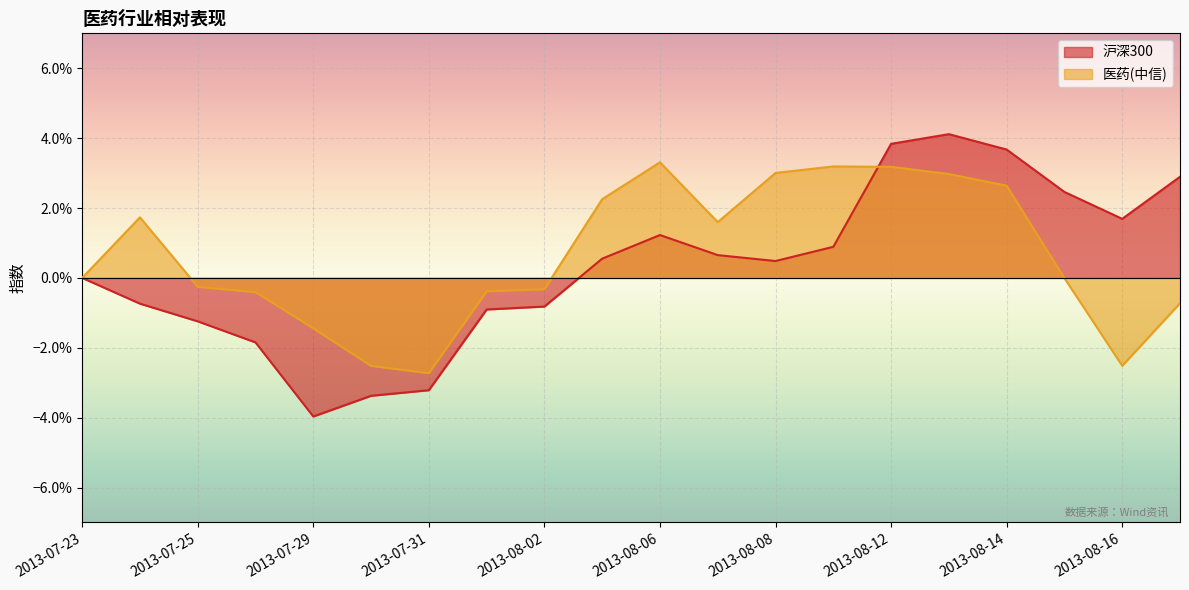

Between which two adjacent categories do 医药(中信) and 沪深300 first intersect?

2013-08-09 and 2013-08-12